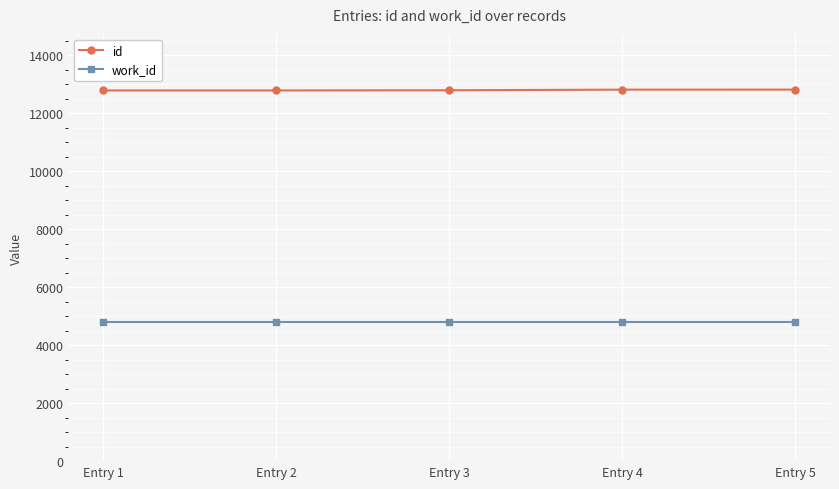

What is the maximum value for work_id?

4802